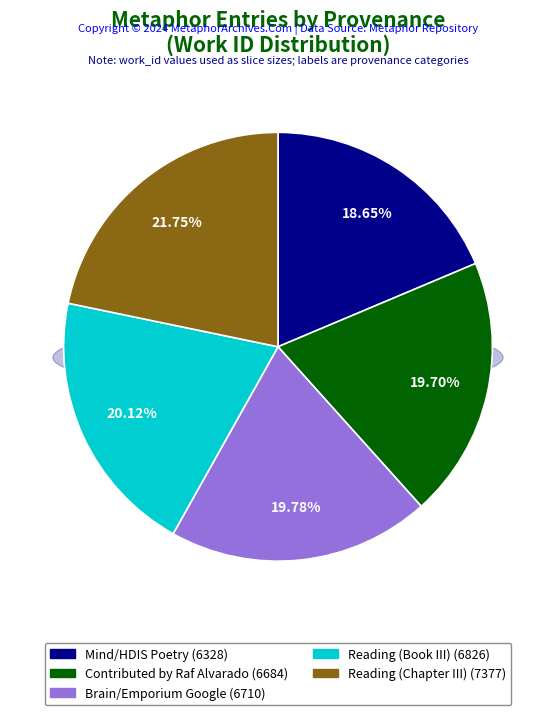

To the nearest percent, what percentage of the pie is Reading (Book III)?

20%